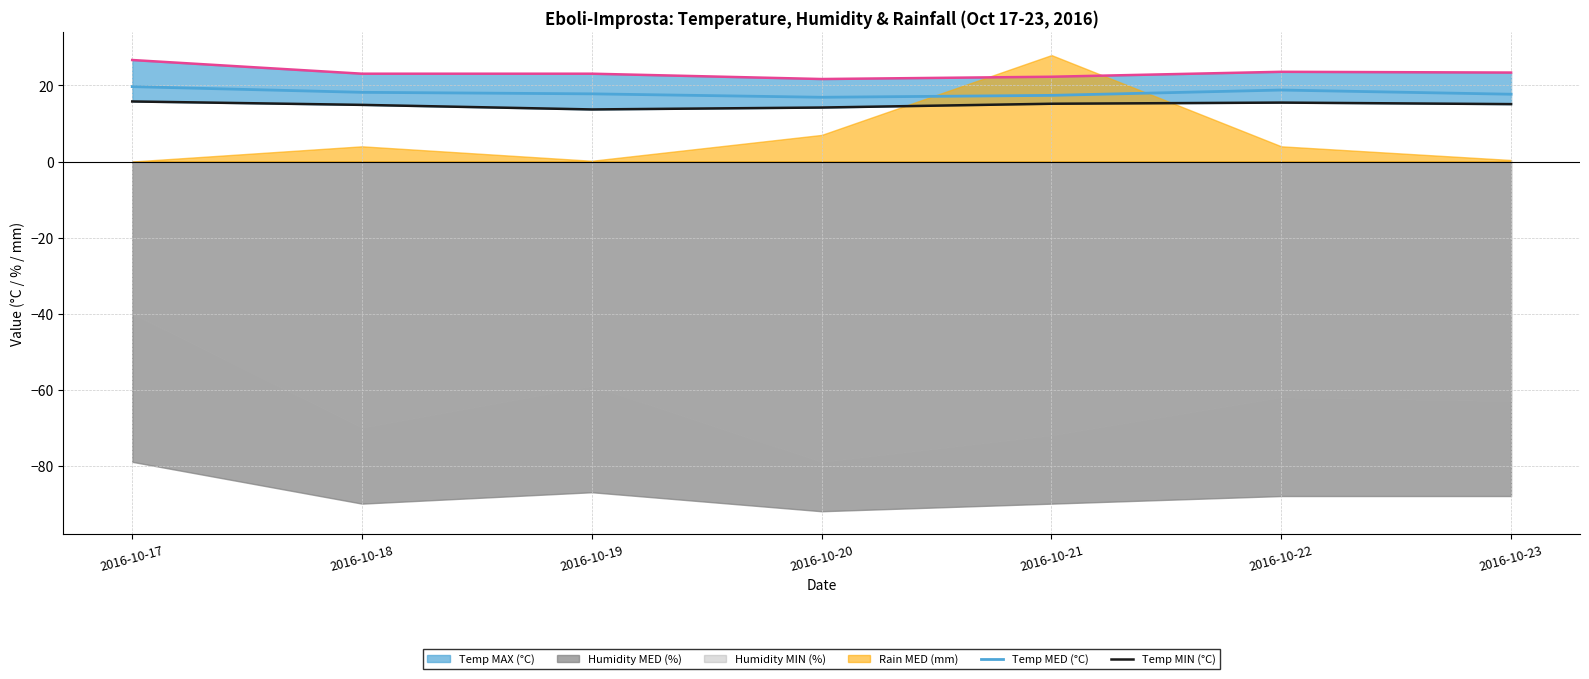

True or false: Temp MED (°C) and Temp MIN (°C) intersect in this chart.

False